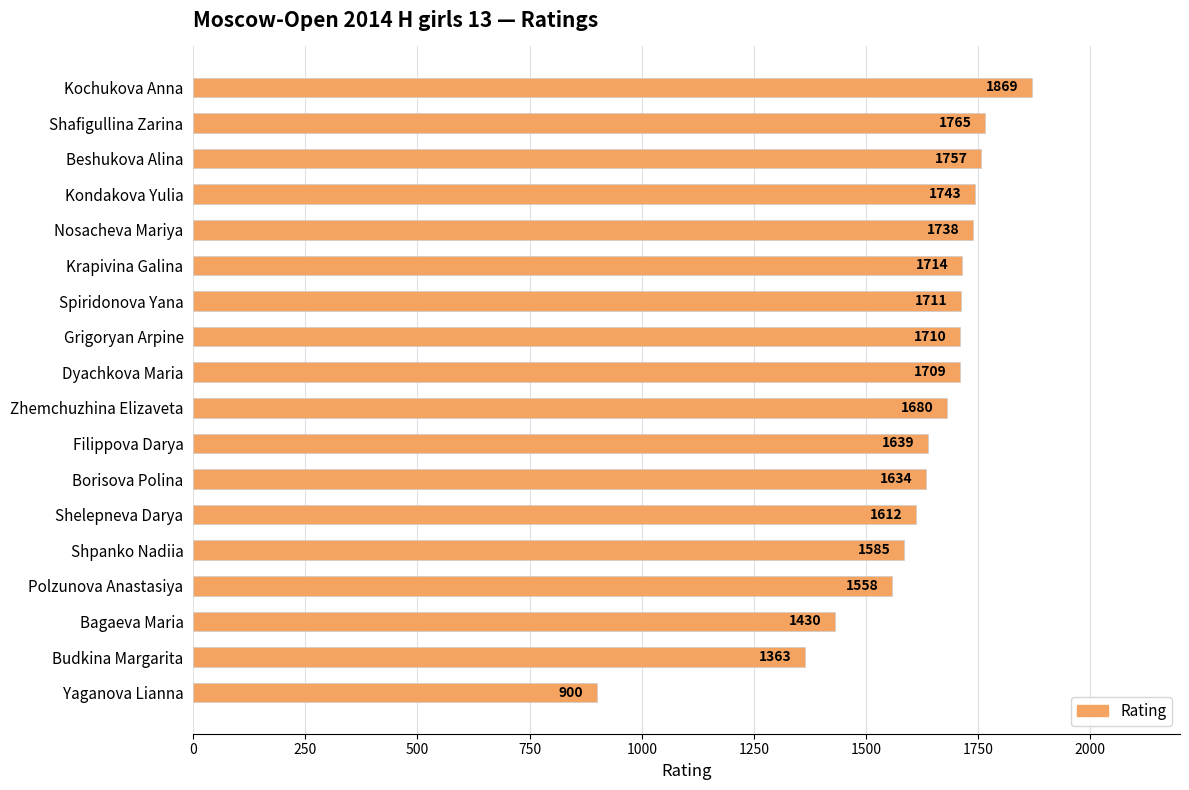

What is the maximum value shown in the chart?

1869